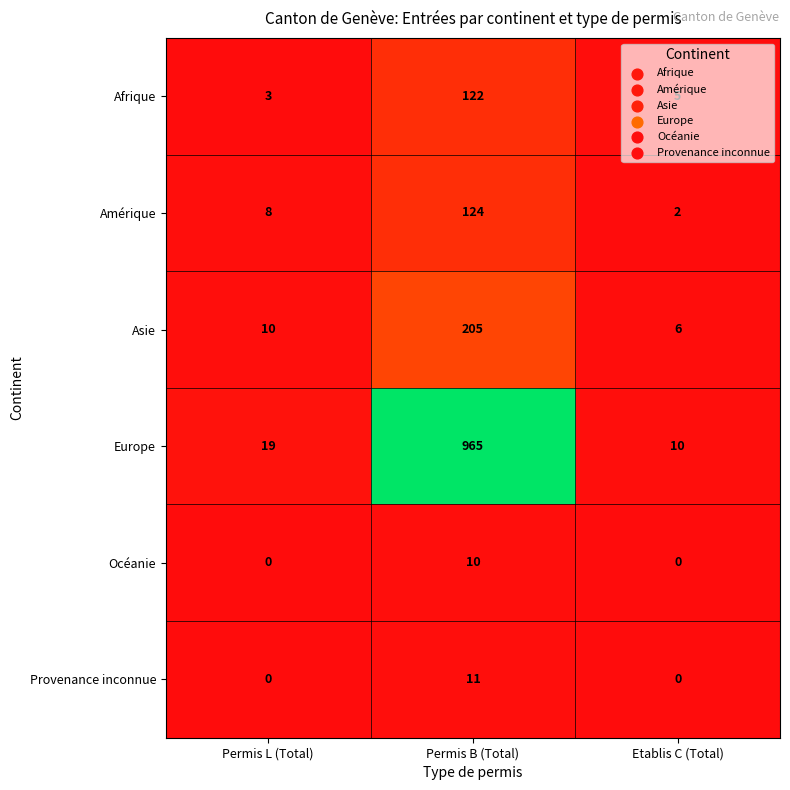

What value does the Asie series have at Permis B (Total)?

205